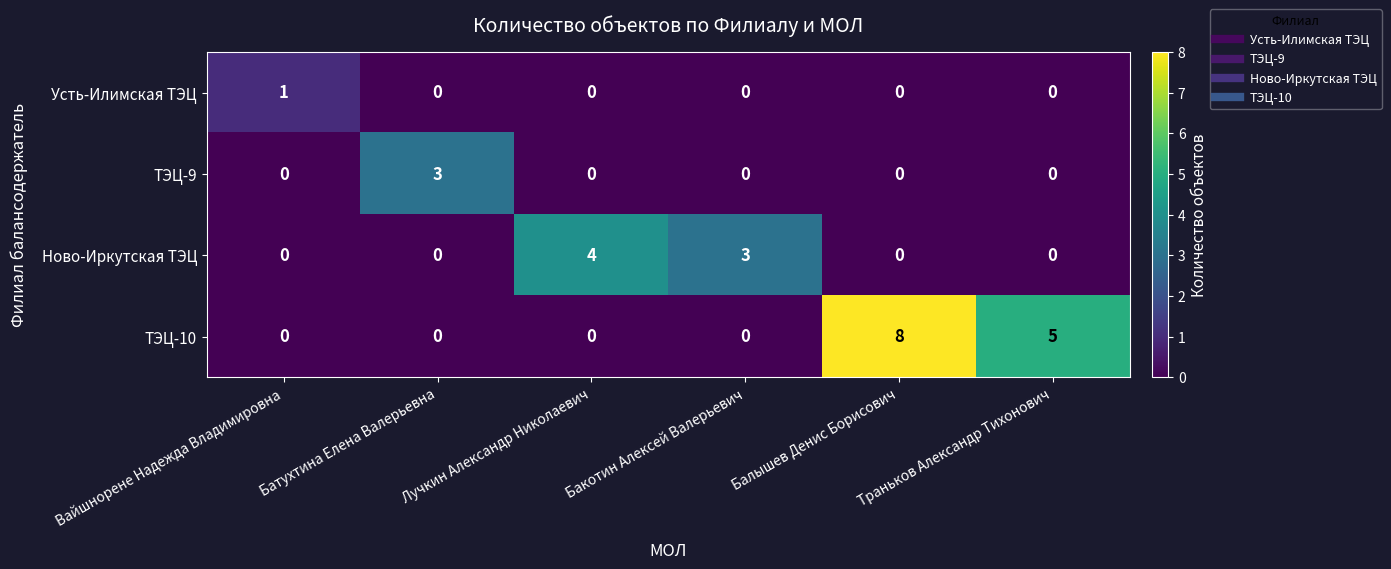

The value of Усть-Илимская ТЭЦ at Вайшнорене Надежда Владимировна is 2. True or false?

False